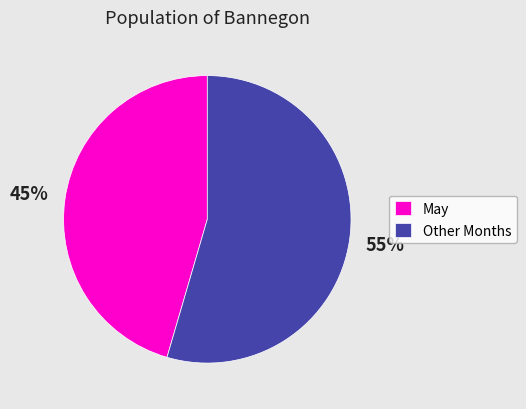

Rank the categories by value from lowest to highest.

May, Other Months